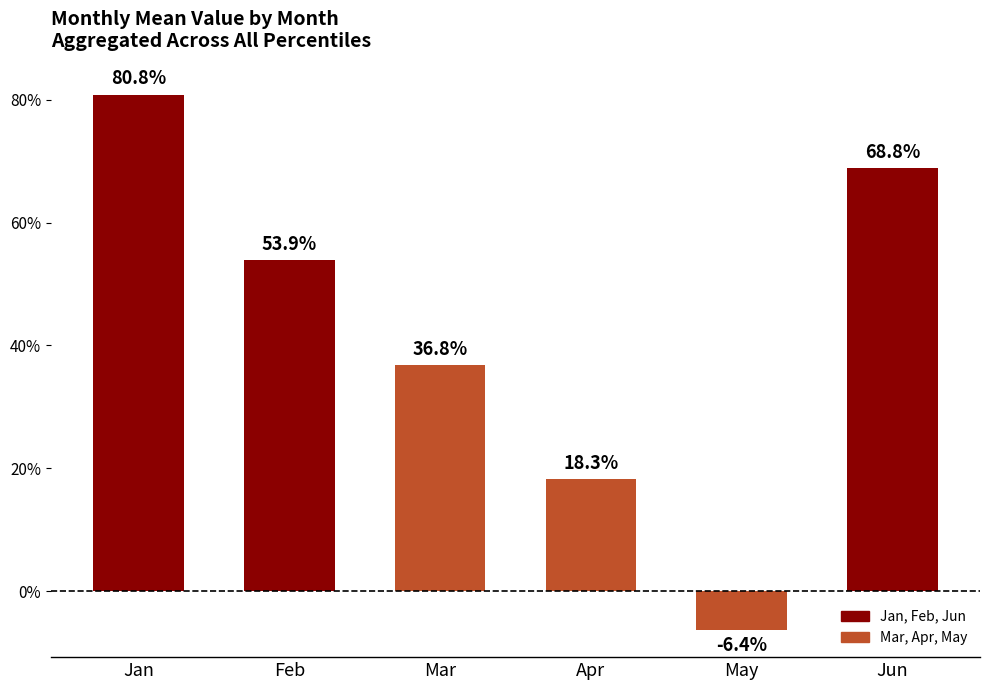

Which label corresponds to the largest value in the chart?

Jan